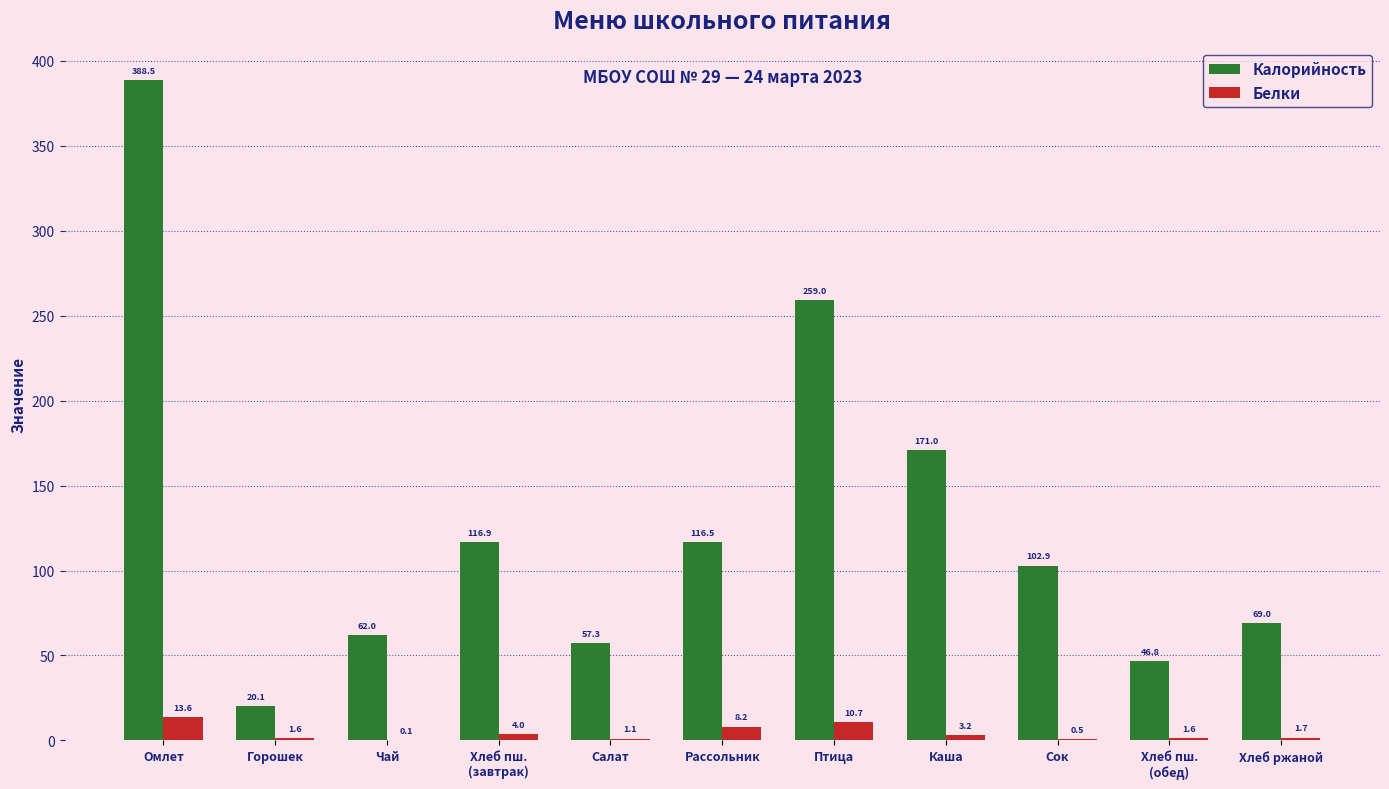

Between Чай and Каша, which series saw the biggest shift?

Калорийность